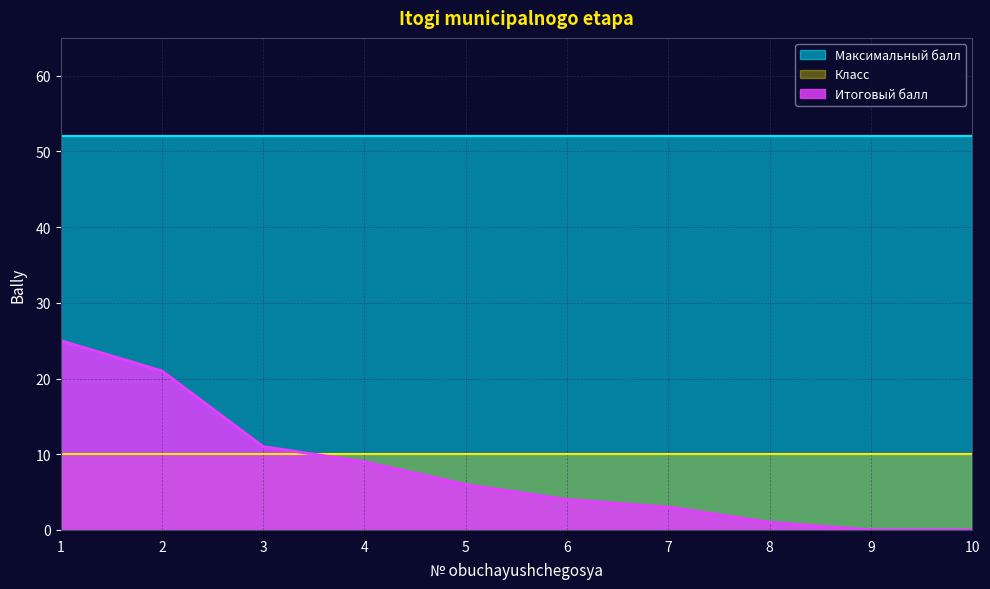

True or false: Класс and Максимальный балл intersect in this chart.

False